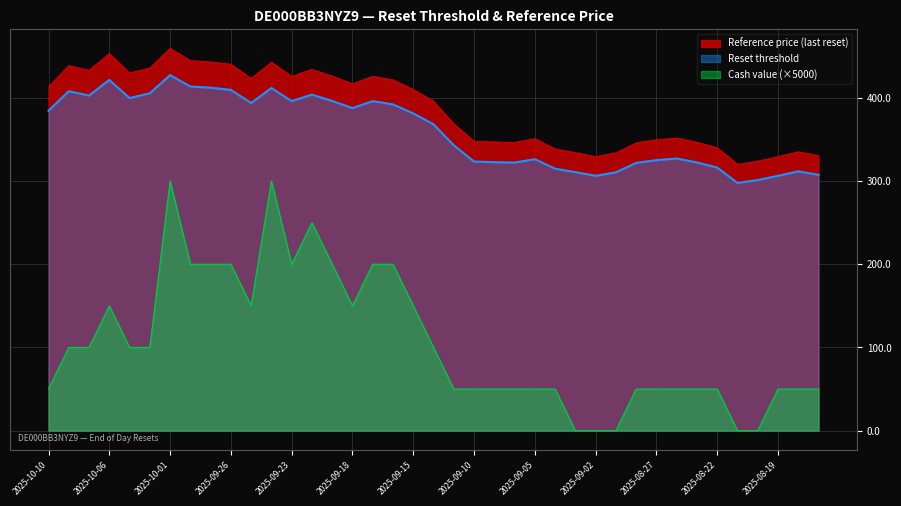

Where is the first local minimum for Reference price (last reset)?

2025-10-07